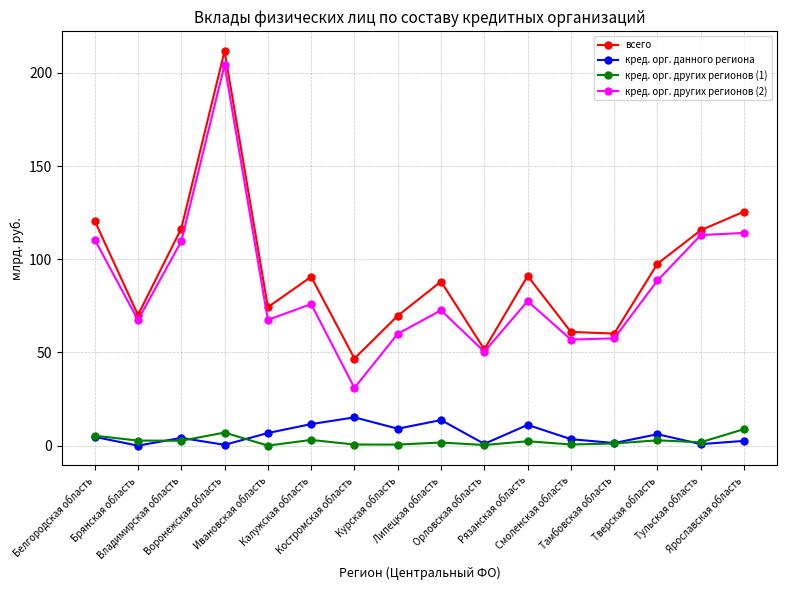

What is the spread (max minus min) of values at Орловская область?

51.4